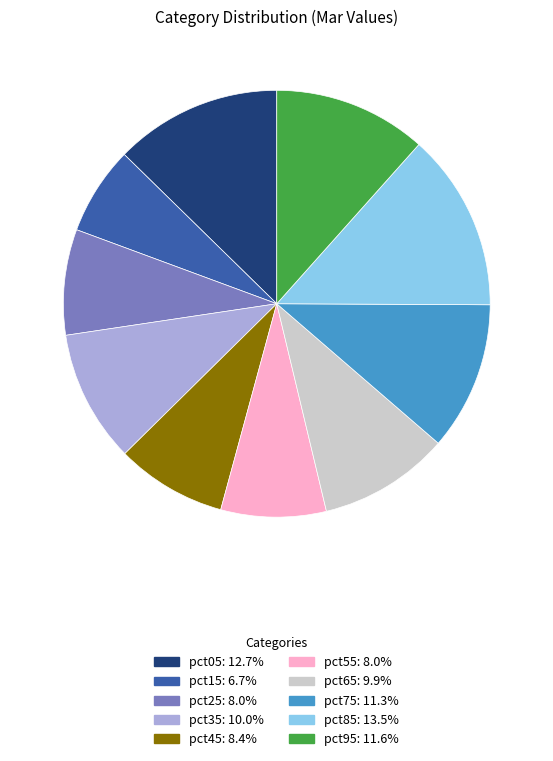

Is the sum of pct25 and pct35 greater than half?

No